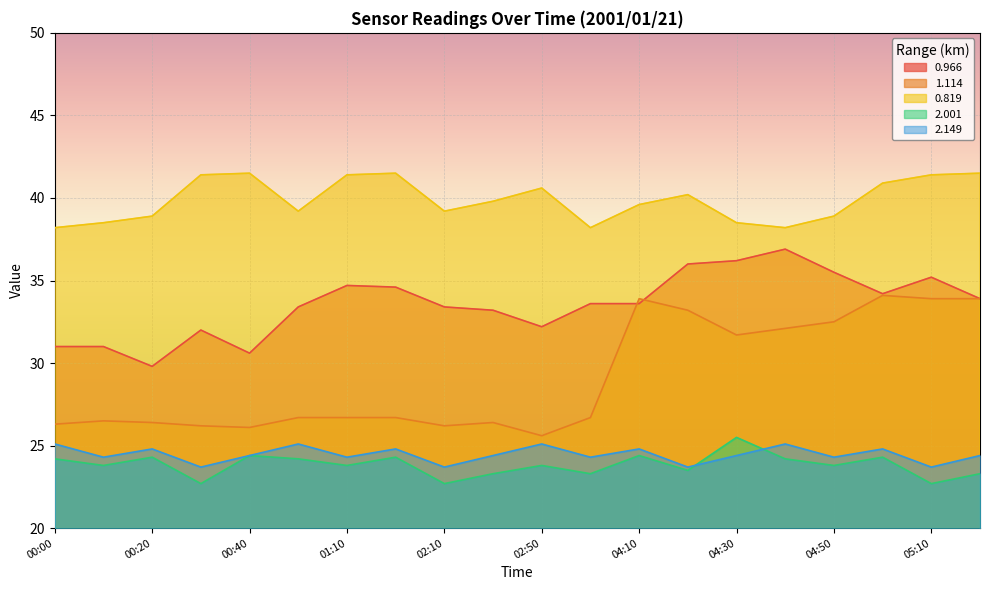

List the labels in order of 2.001 value, smallest first.

00:30, 02:10, 05:10, 02:20, 04:00, 05:20, 04:20, 00:10, 01:10, 02:50, 04:50, 00:00, 01:00, 04:40, 00:20, 01:30, 05:00, 00:40, 04:10, 04:30